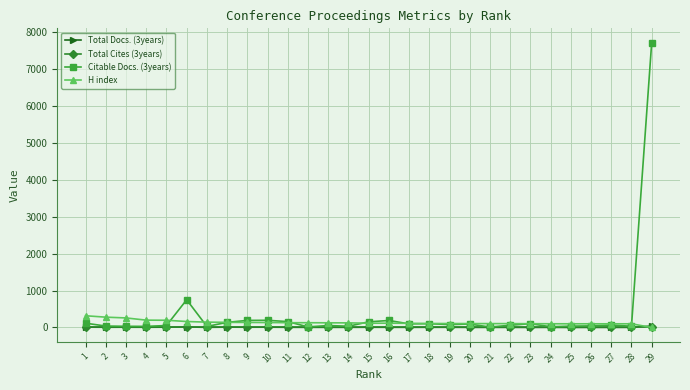

True or false: Citable Docs. (3years) has more than 0 points higher than both neighbors.

True